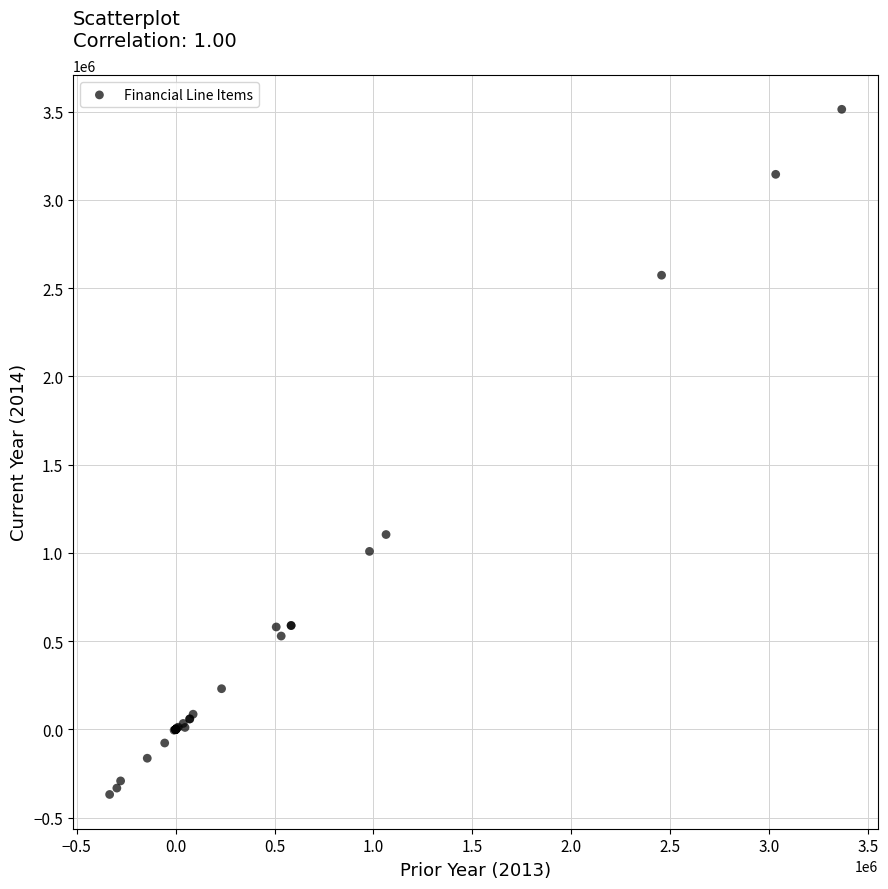

What Y value in the scatter plot is closest to 1572578?

1104353